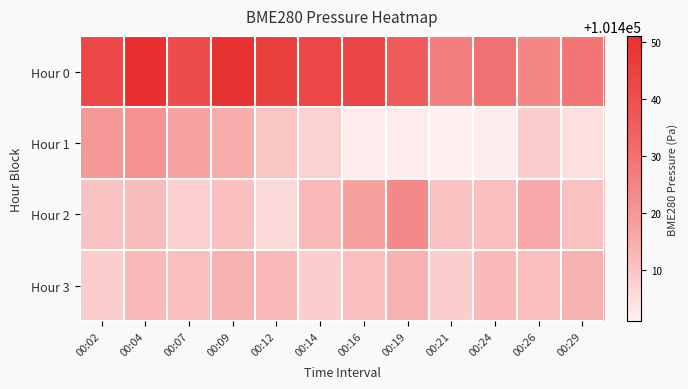

What is the difference between the highest and lowest values at 00:21?

25.3